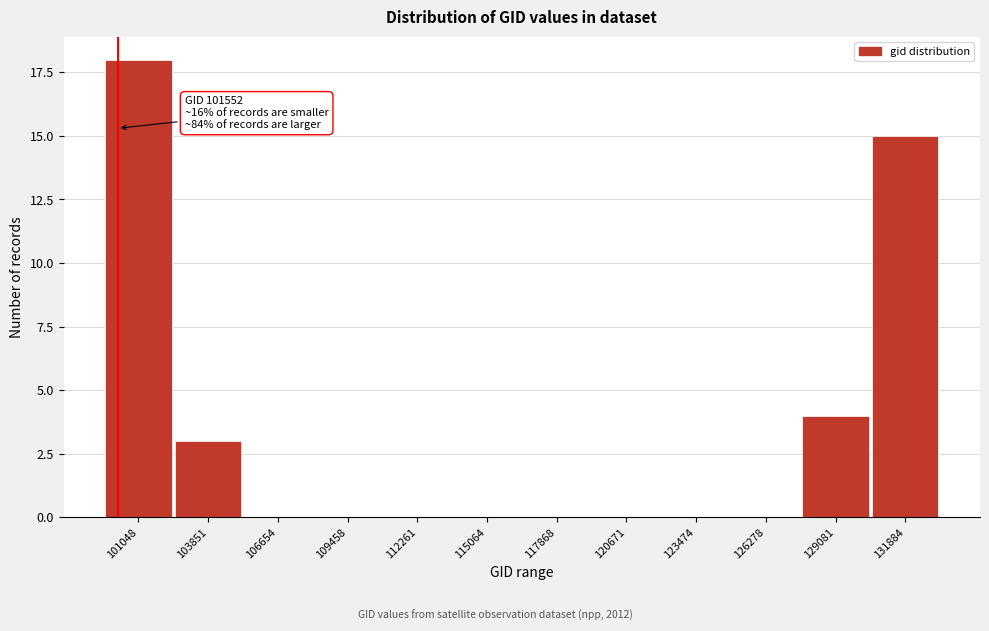

Reading right to left, list all the values displayed in this chart.

131884=15	129081=4	126278=0	123474=0	120671=0	117868=0	115064=0	112261=0	109458=0	106654=0	103851=3	101048=18